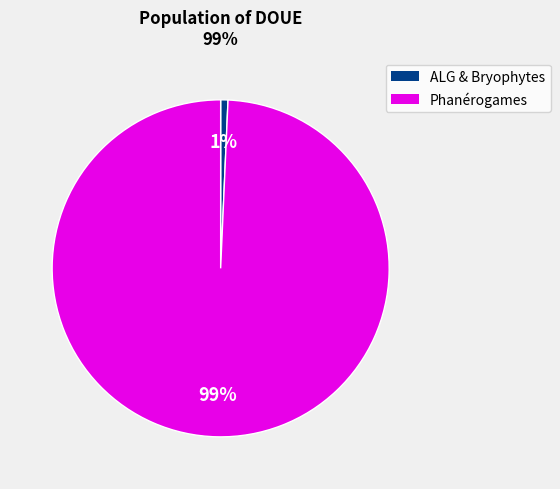

Which slice is the largest?

Phanérogames